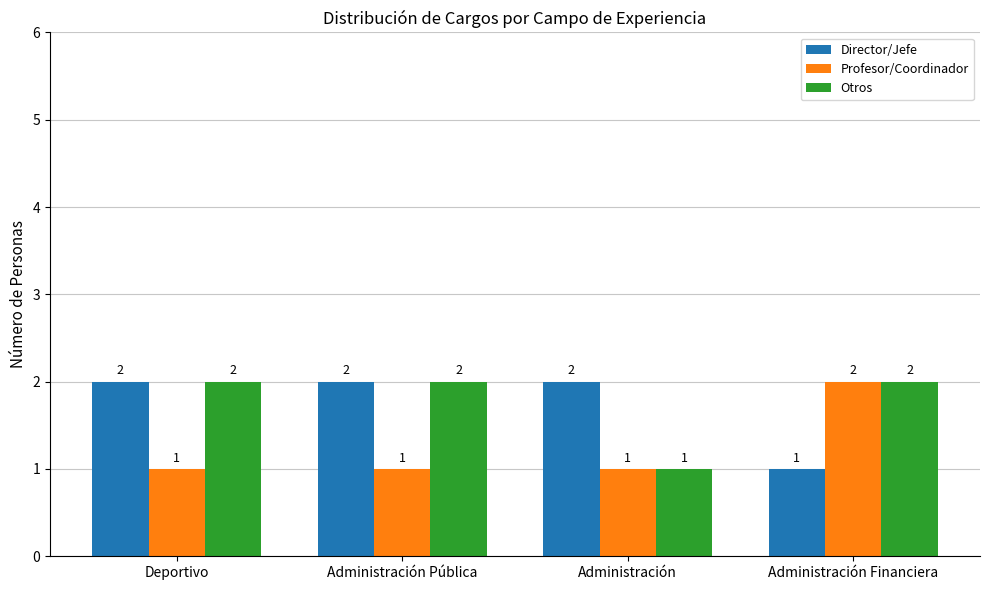

True or false: Profesor/Coordinador has a value of 1 at Administración Financiera.

False